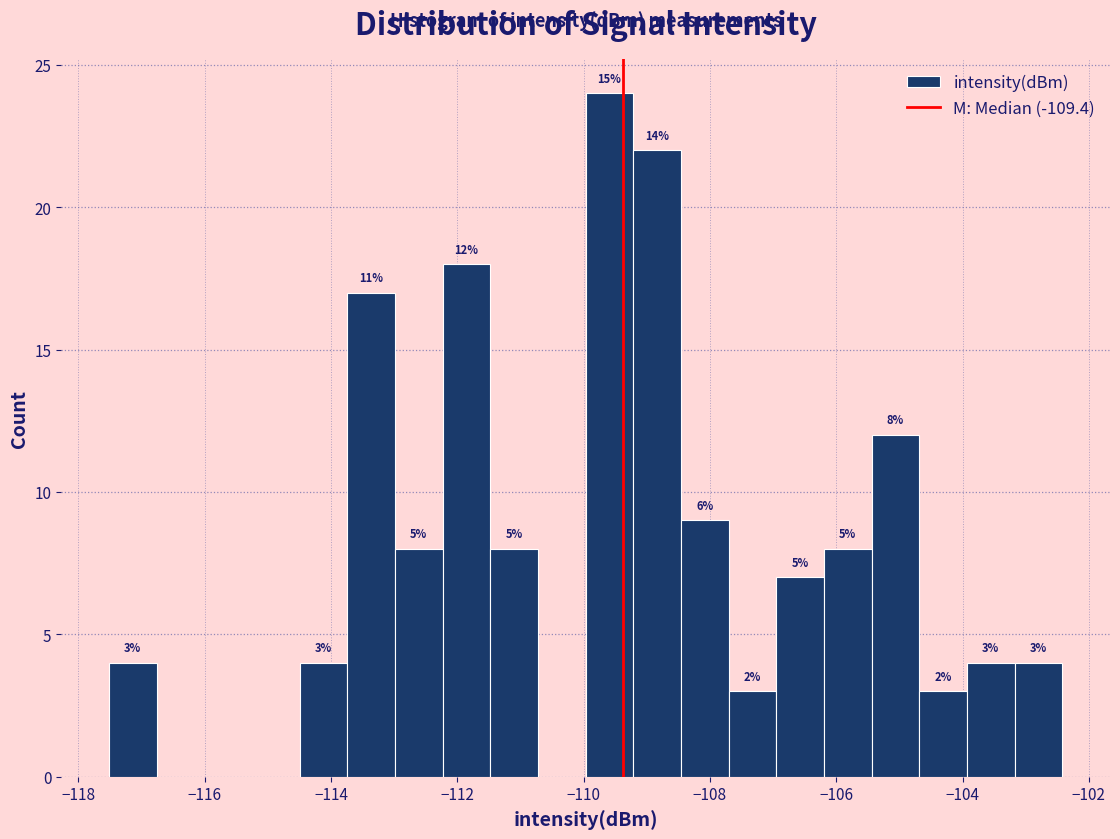

Around what value on the x-axis is the tallest bar? Give the approximate position of its centre, as read against the axis.

-109.6